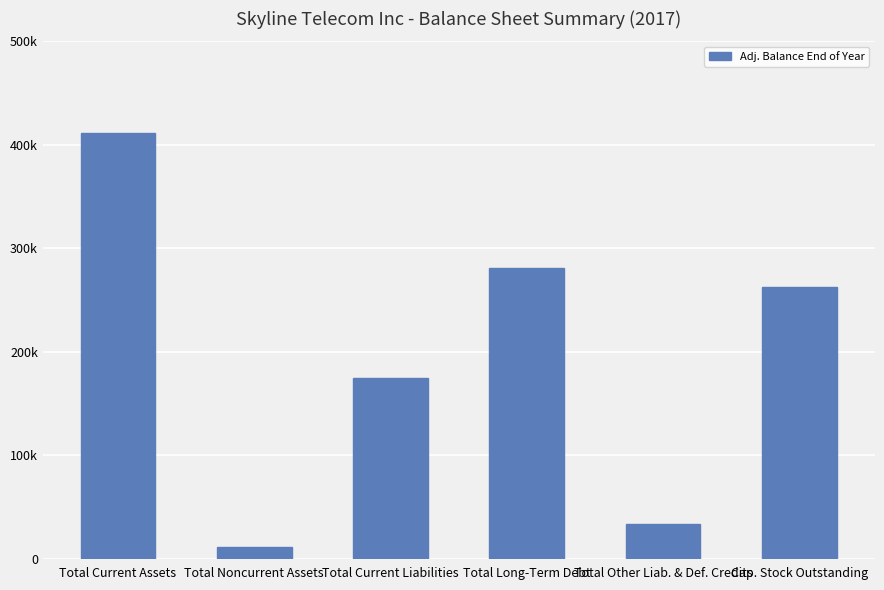

Does the chart contain any negative values?

No